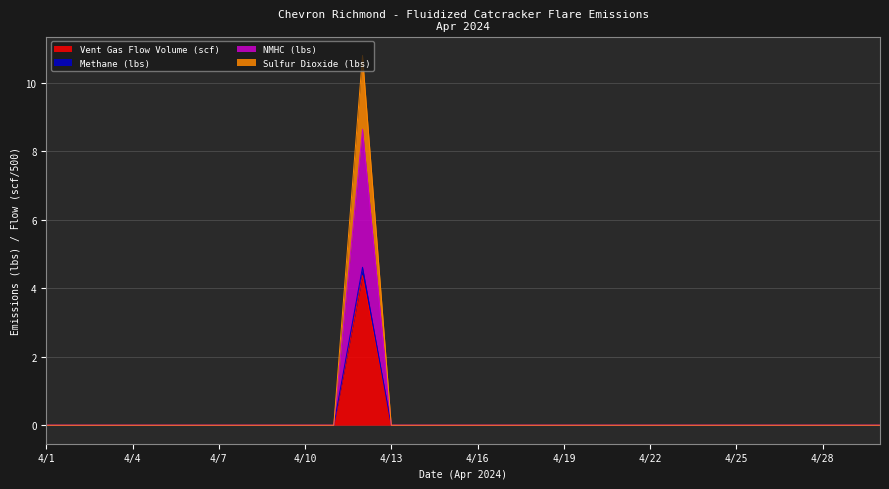

Between 4/2 and 4/11, which series saw the biggest shift?

Vent Gas Flow Volume (scf)